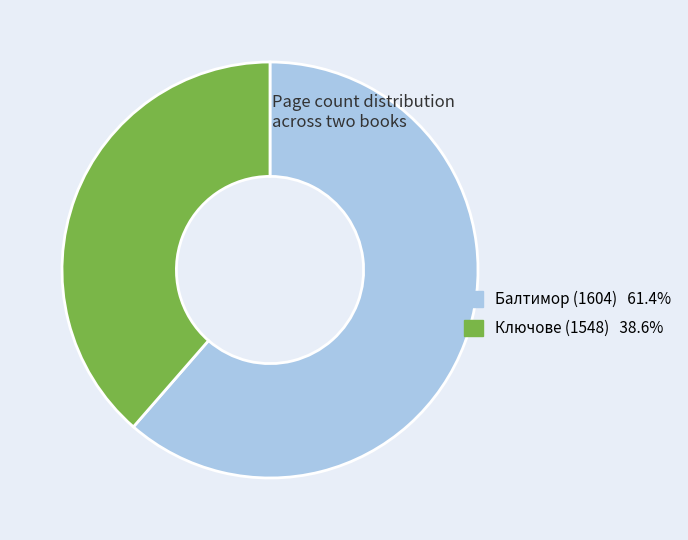

What is the ratio of the value at Балтимор (1604) 61.4% to the value at Ключове (1548) 38.6%?

1.6